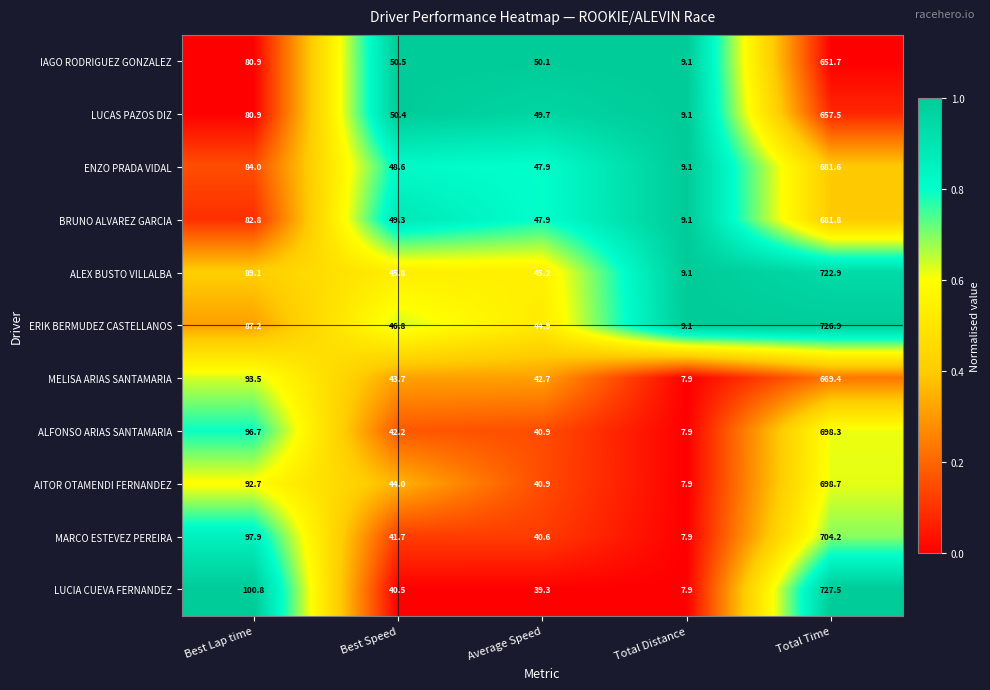

Rank the series by their maximum value, from highest to lowest.

LUCIA CUEVA FERNANDEZ, ERIK BERMUDEZ CASTELLANOS, ALEX BUSTO VILLALBA, MARCO ESTEVEZ PEREIRA, AITOR OTAMENDI FERNANDEZ, ALFONSO ARIAS SANTAMARIA, BRUNO ALVAREZ GARCIA, ENZO PRADA VIDAL, MELISA ARIAS SANTAMARIA, LUCAS PAZOS DIZ, IAGO RODRIGUEZ GONZALEZ